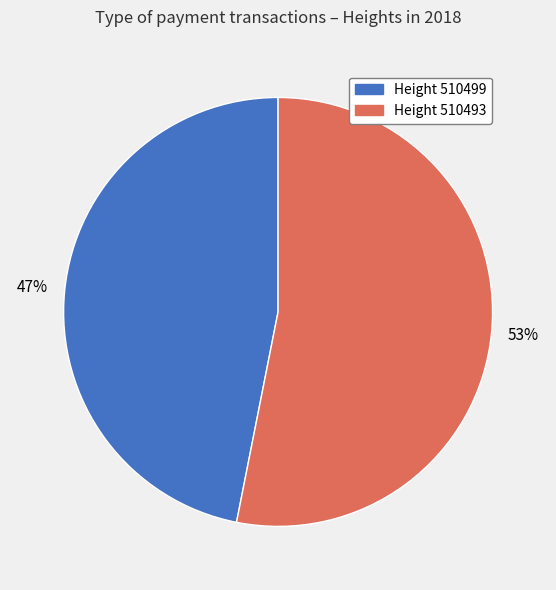

Is there a majority slice in this chart?

Yes